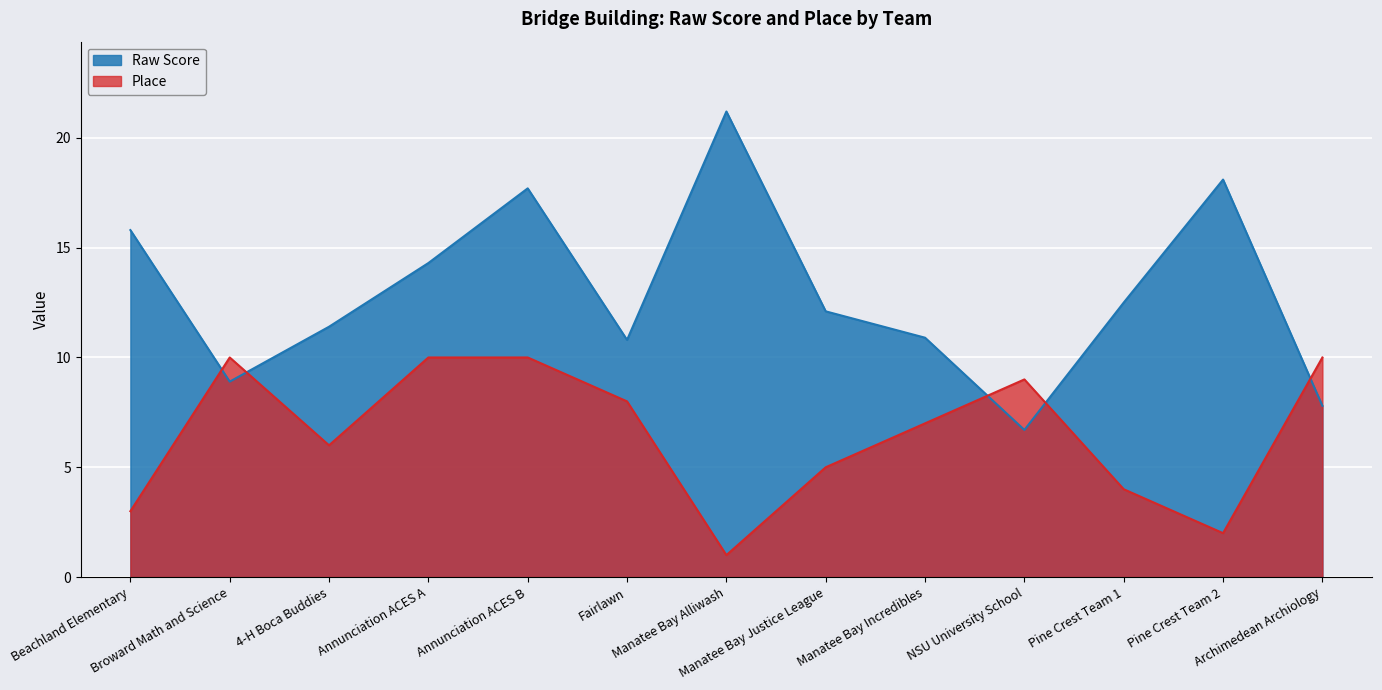

How many values in the Place series are below 7?

6